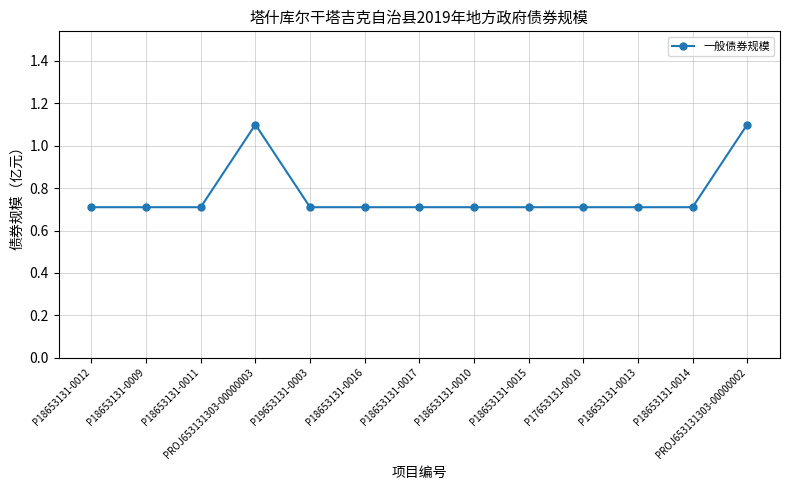

How many values are between 0 and 1?

11